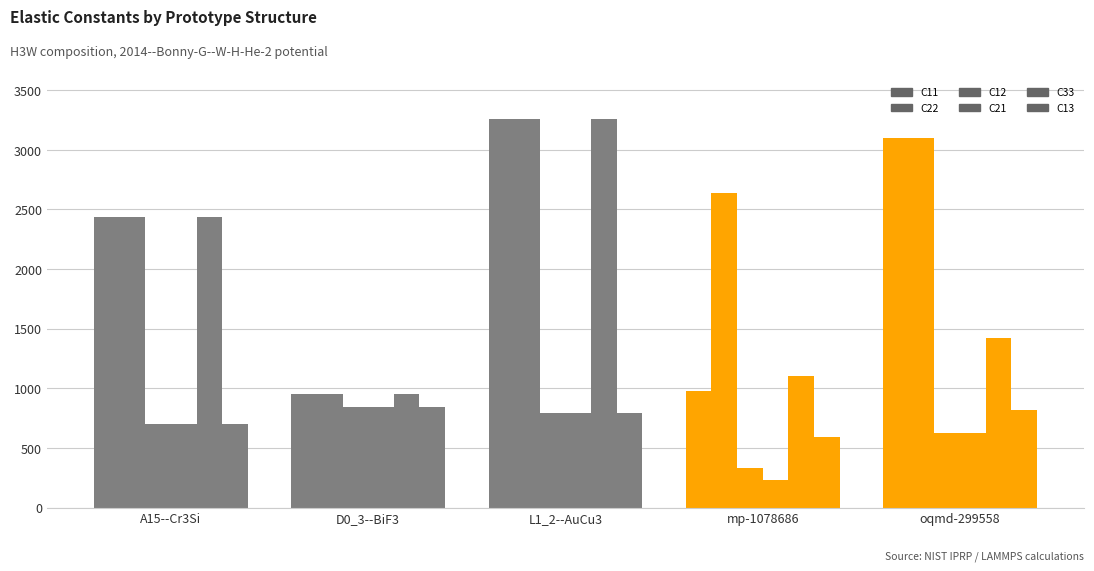

Reading left to right, list all the values displayed in this chart.

C11: 2434.1	951.1	3255.8	981.7	3100.3
C22: 2434.1	951.1	3255.8	2637.6	3100.3
C12: 700.7	841.5	791.3	334.5	625.1
C21: 700.7	841.5	791.3	235.2	625.1
C33: 2434.1	951.1	3255.8	1101.7	1423.2
C13: 700.7	841.5	791.3	590.3	815.5